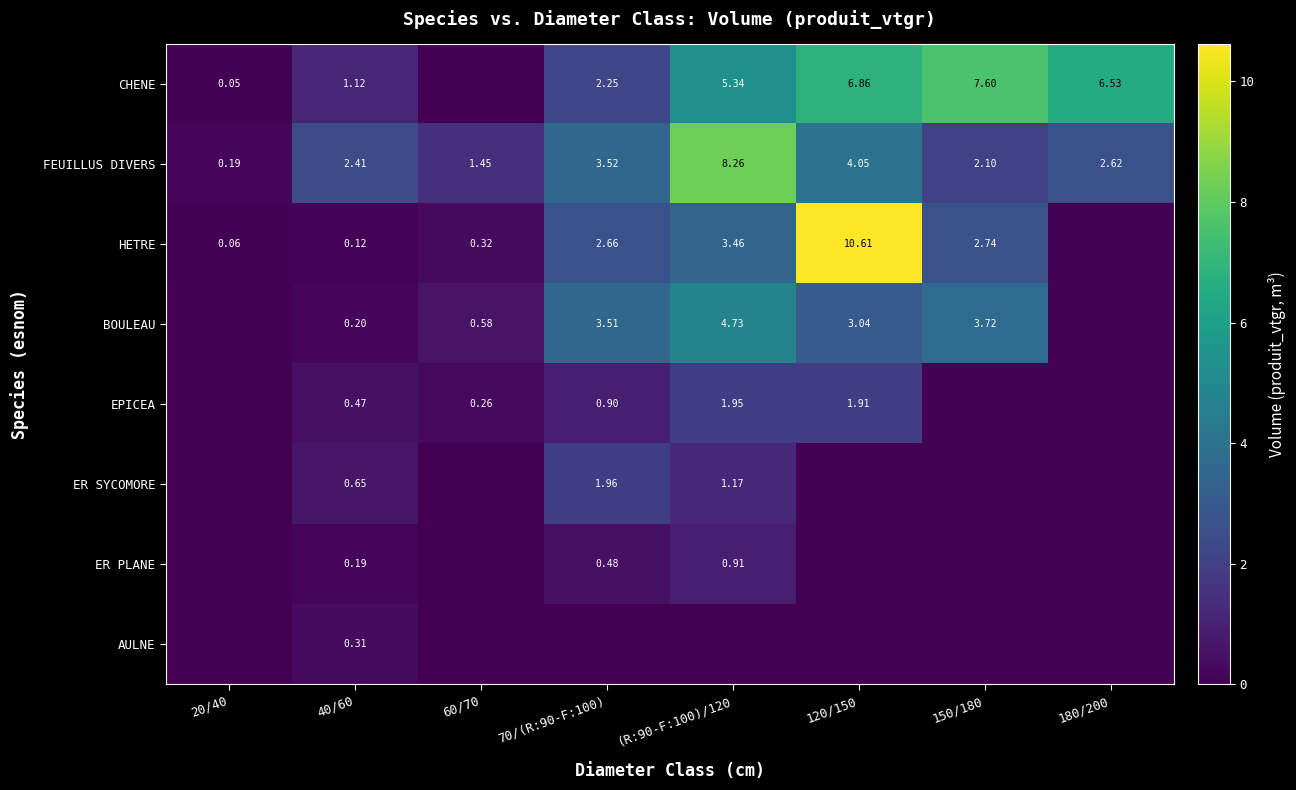

The ER PLANE series shows -0.3 at 20/40. True or false?

False